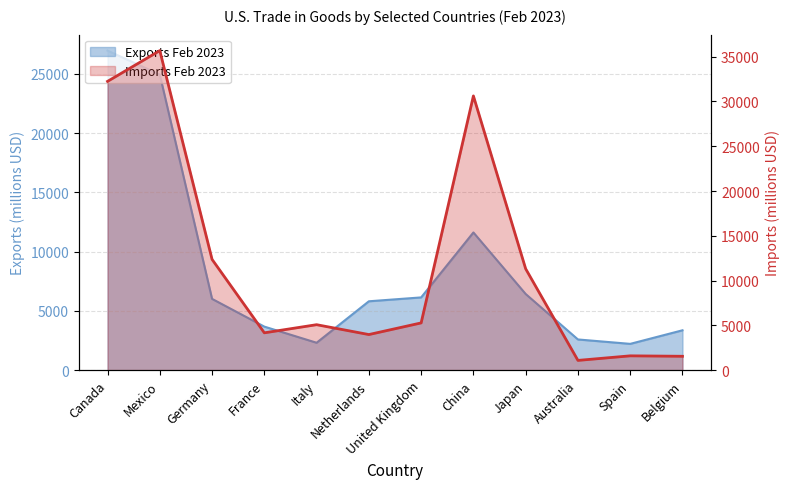

How many times do Imports Feb 2023 and Exports Feb 2023 cross each other?

3